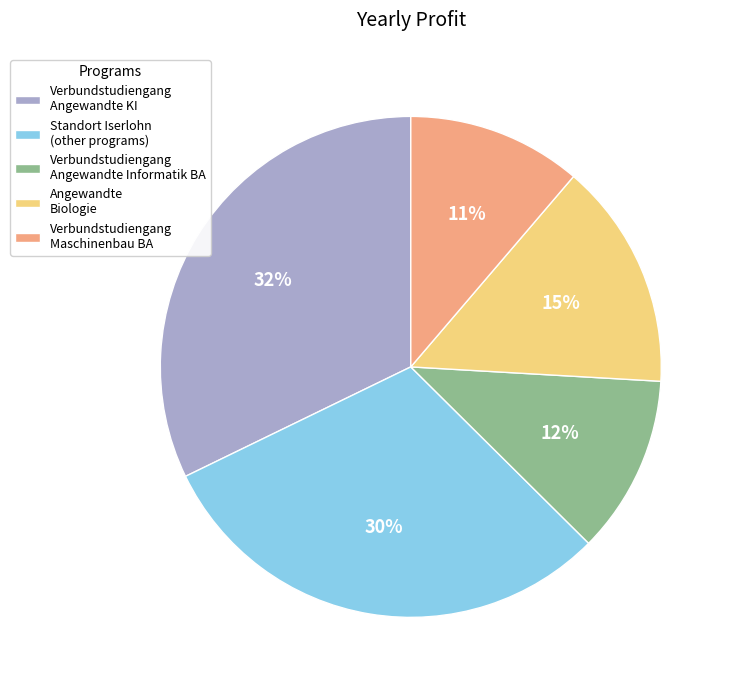

The Verbundstudiengang Angewandte Informatik BA slice represents 24% of the pie. True or false?

False